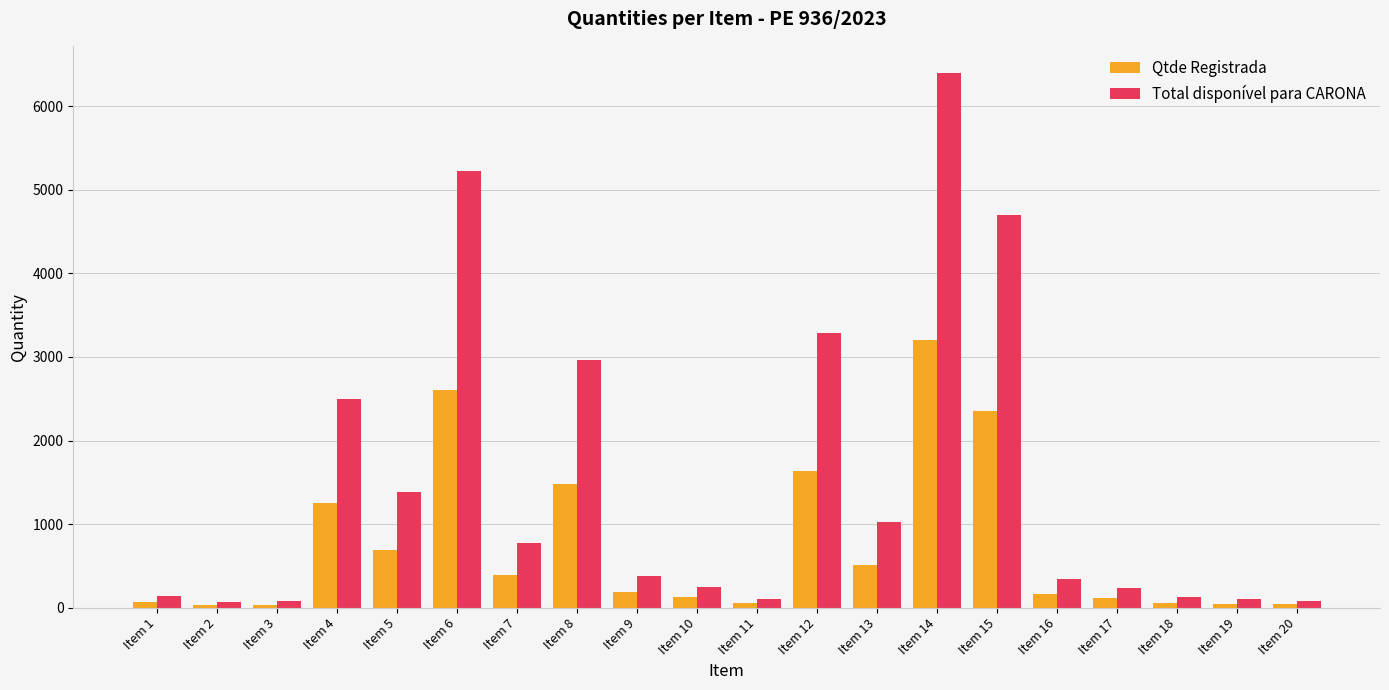

What is the difference between the highest and lowest values at Item 13?

510